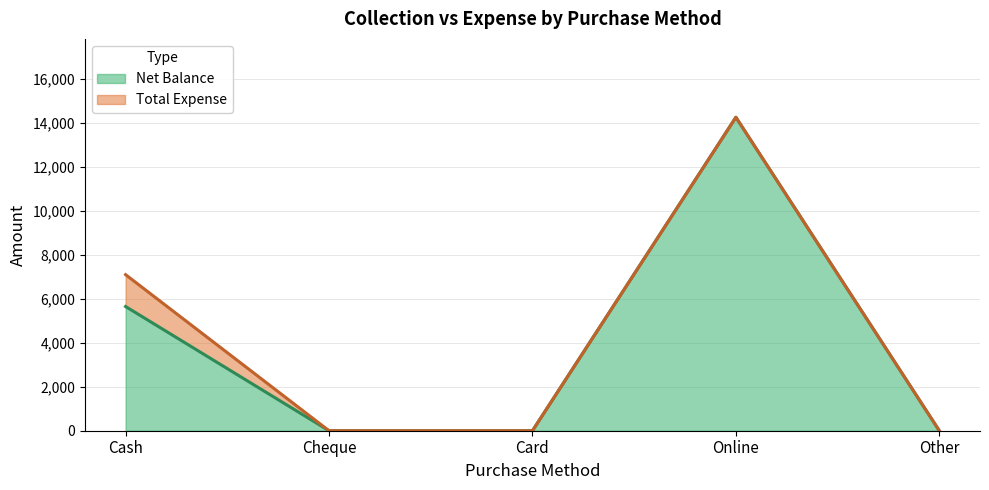

What is the label of the 5th point from the right?

Cash